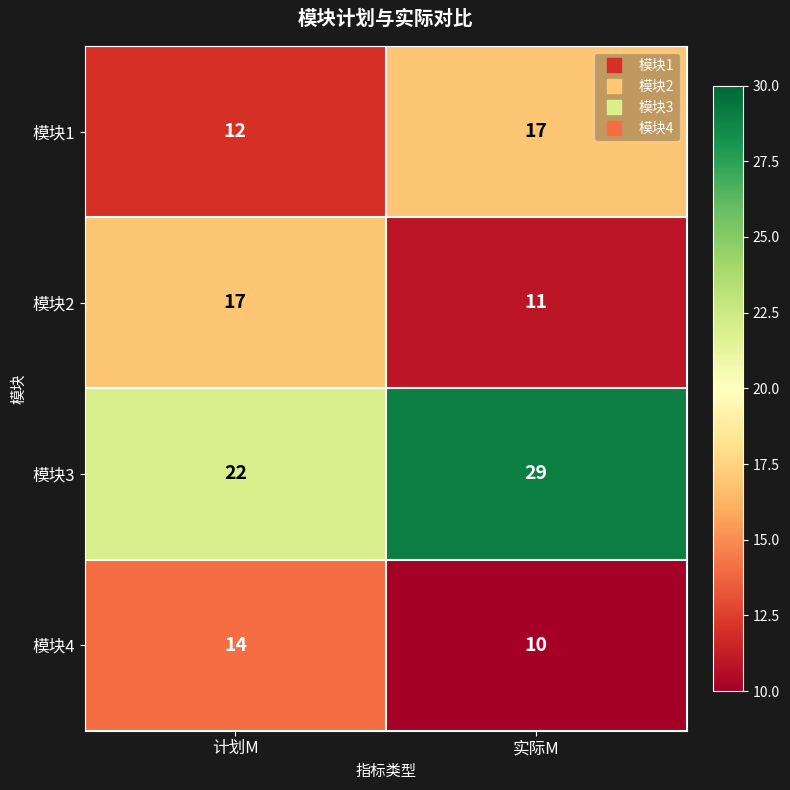

What is the spread (max minus min) of values at 实际M?

19